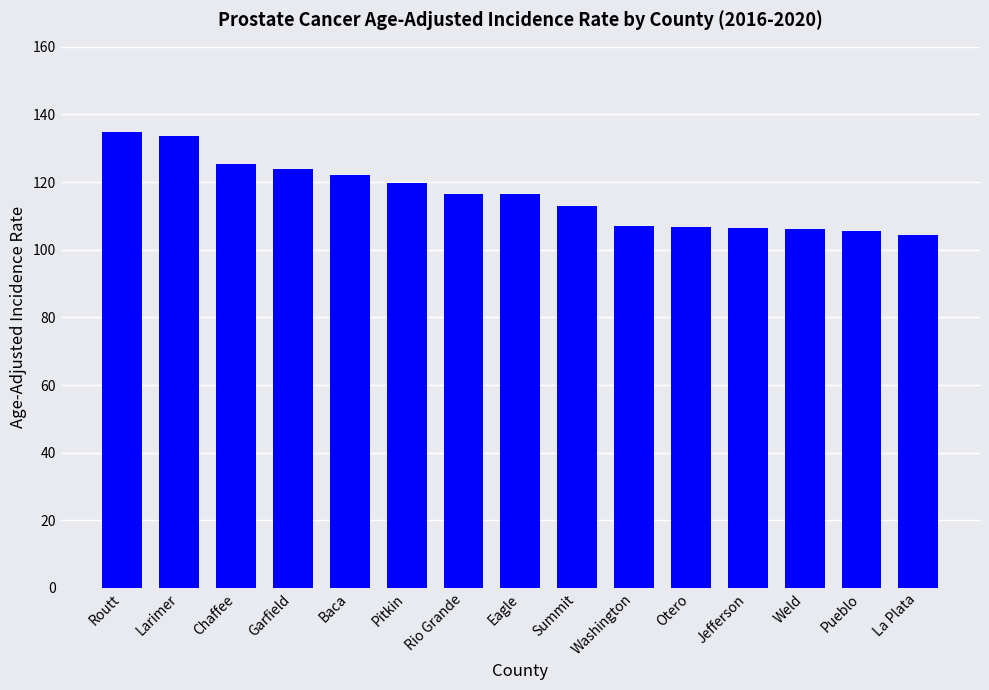

What position from the left is Washington?

10